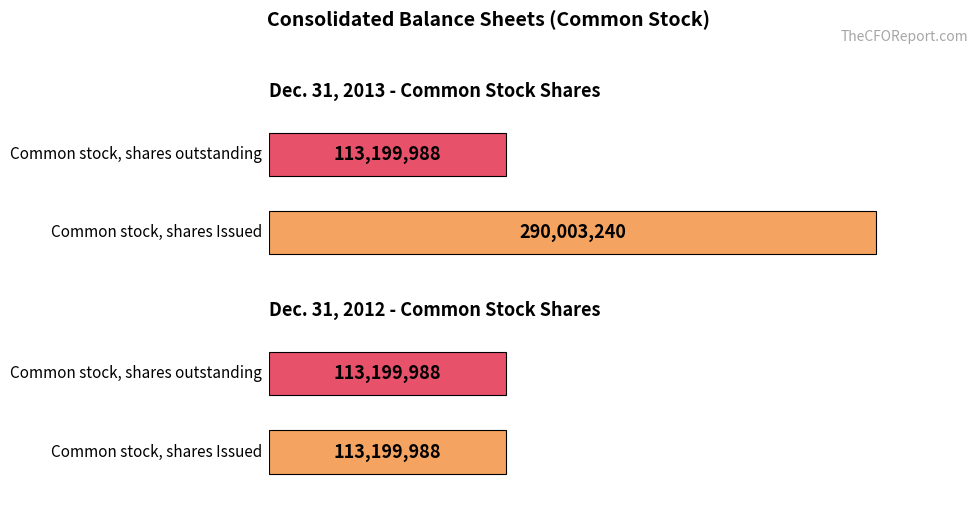

What are all the series names shown in the legend?

Dec. 31, 2013, Dec. 31, 2012